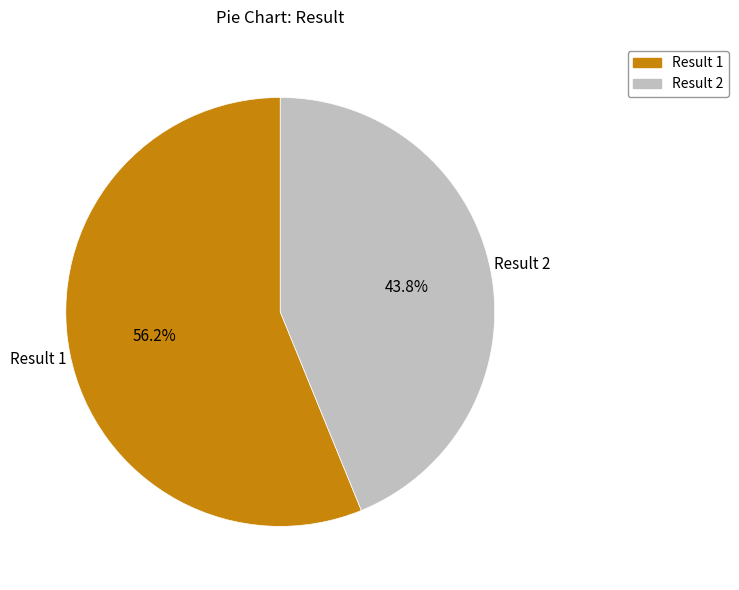

What is the smallest slice in the pie chart?

Result 2